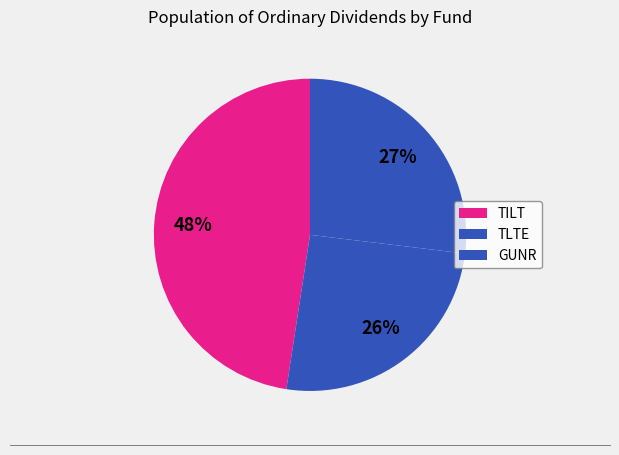

How many segments does this pie chart have?

3